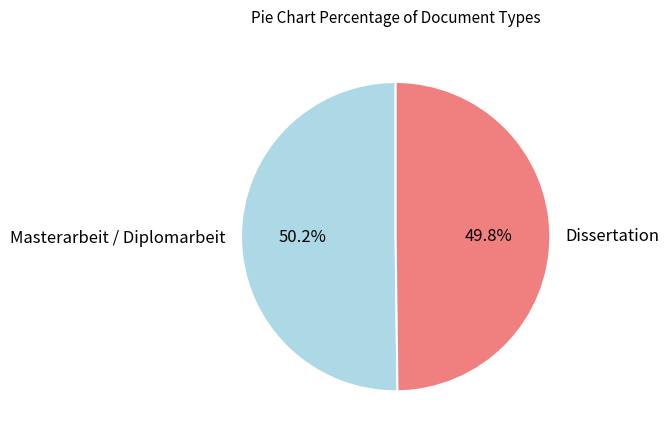

To the nearest percent, what portion does Dissertation represent?

50%